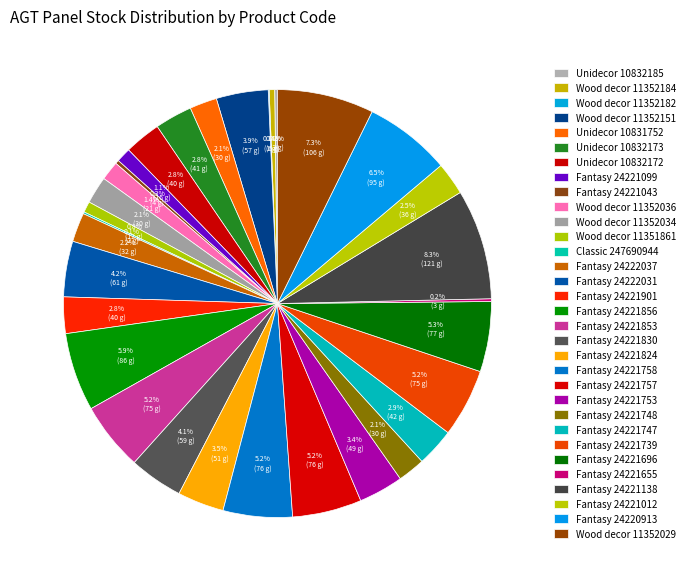

Is it true that Fantasy 24221757 is 16% of the pie?

False